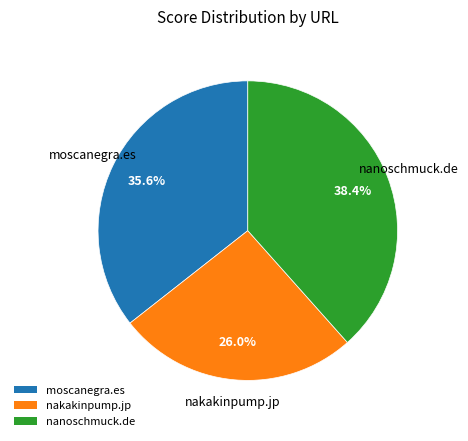

What is the smallest slice in the pie chart?

nakakinpump.jp